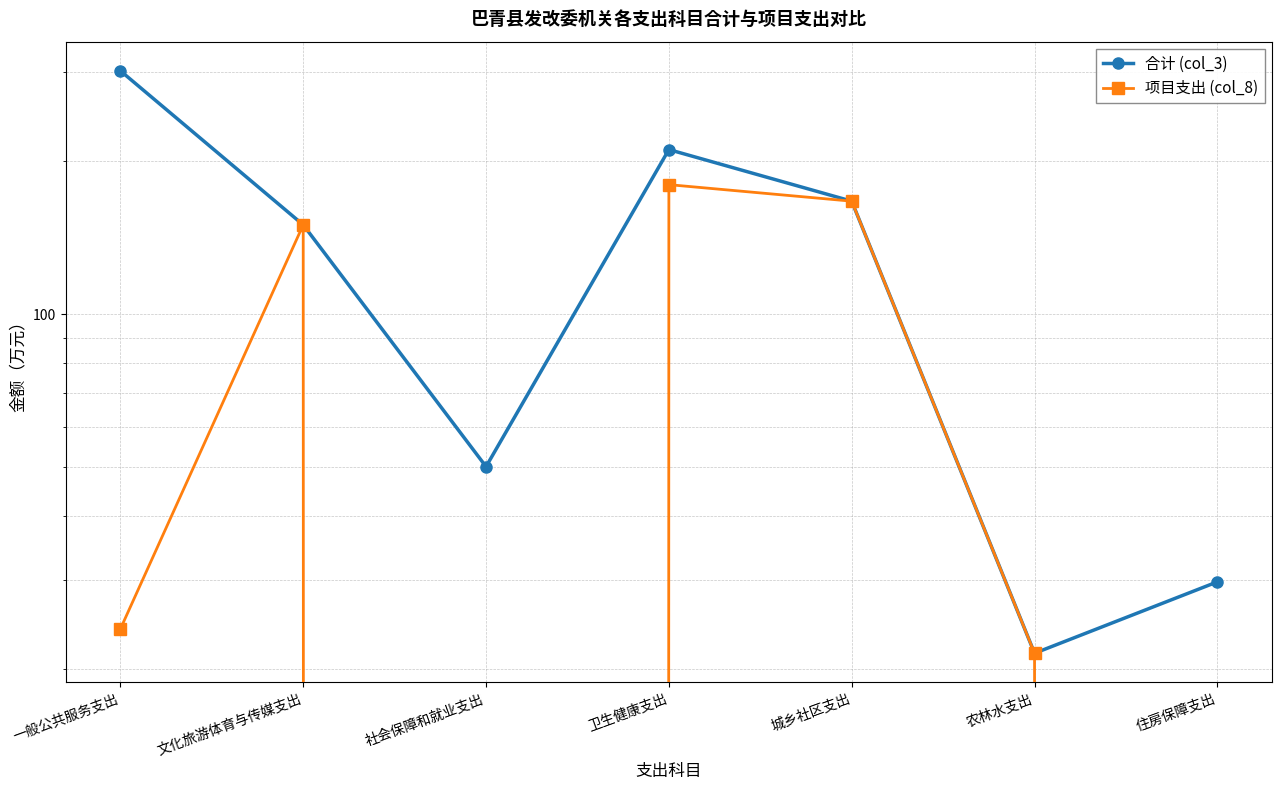

What is the label of the 7th point from the left?

住房保障支出